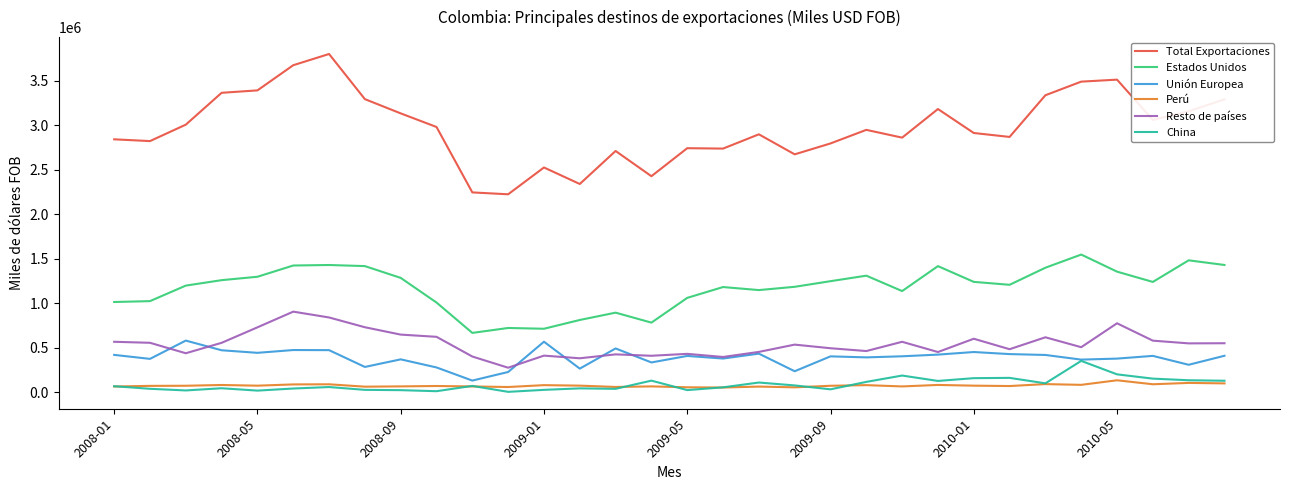

True or false: Total Exportaciones and Estados Unidos cross at least once.

False